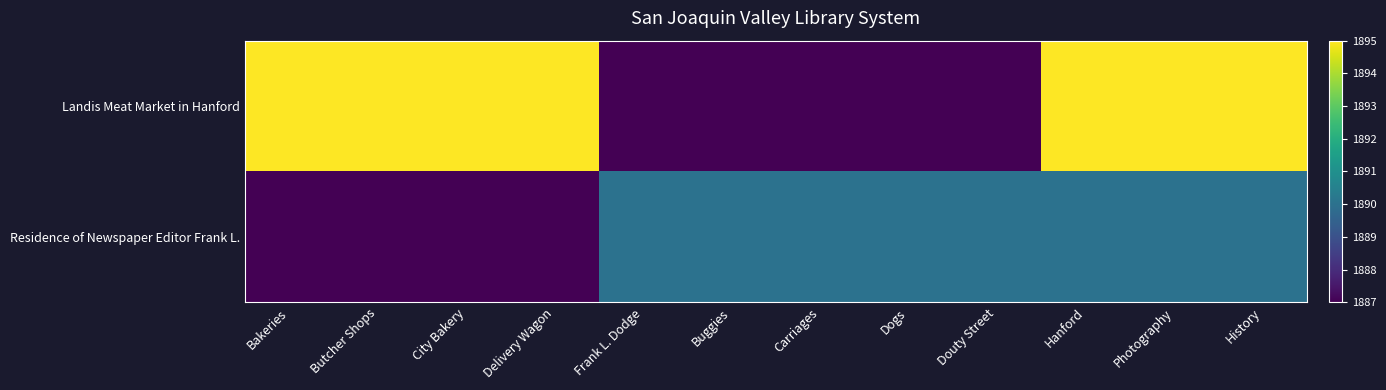

Reading left to right, extract all data points from this chart.

Landis Meat Market in Hanford: Bakeries=1895	Butcher Shops=1895	City Bakery=1895	Delivery Wagon=1895	Frank L. Dodge=1887	Buggies=1887	Carriages=1887	Dogs=1887	Douty Street=1887	Hanford=1895	Photography=1895	History=1895
Residence of Newspaper Editor Frank L.: Bakeries=1887	Butcher Shops=1887	City Bakery=1887	Delivery Wagon=1887	Frank L. Dodge=1890	Buggies=1890	Carriages=1890	Dogs=1890	Douty Street=1890	Hanford=1890	Photography=1890	History=1890